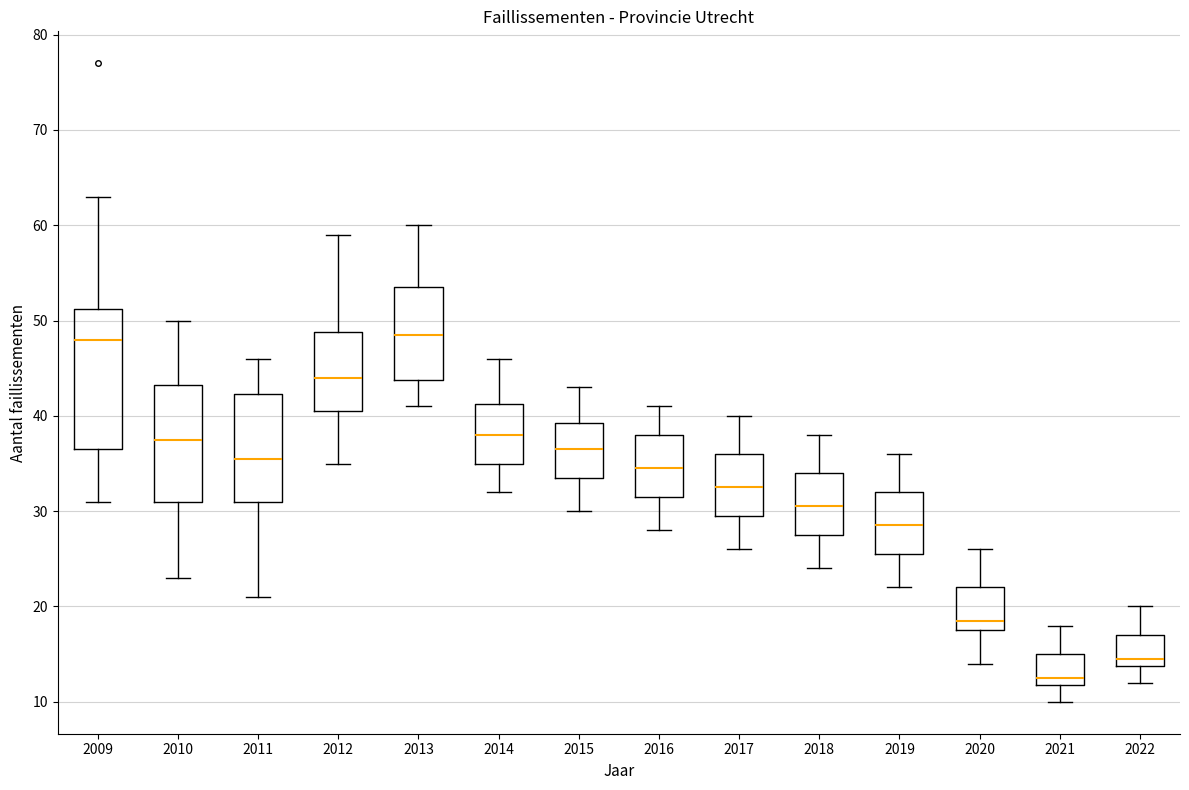

Comparing the boxes themselves (not the whiskers), which one is the tallest?

2009